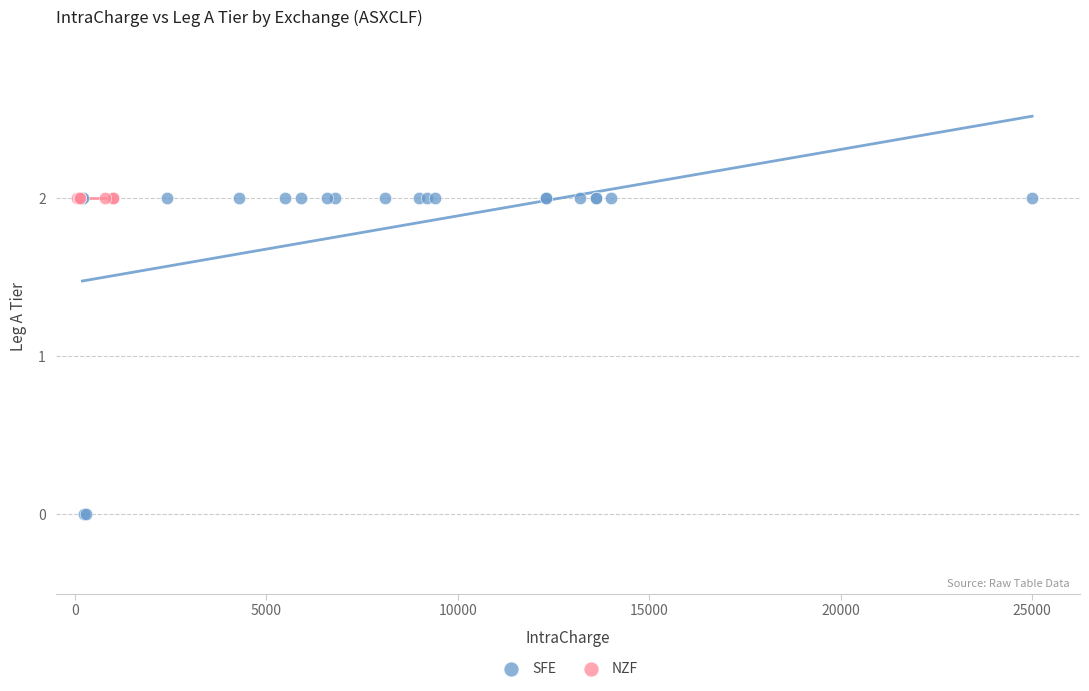

Which series contains the lowest Y value?

SFE